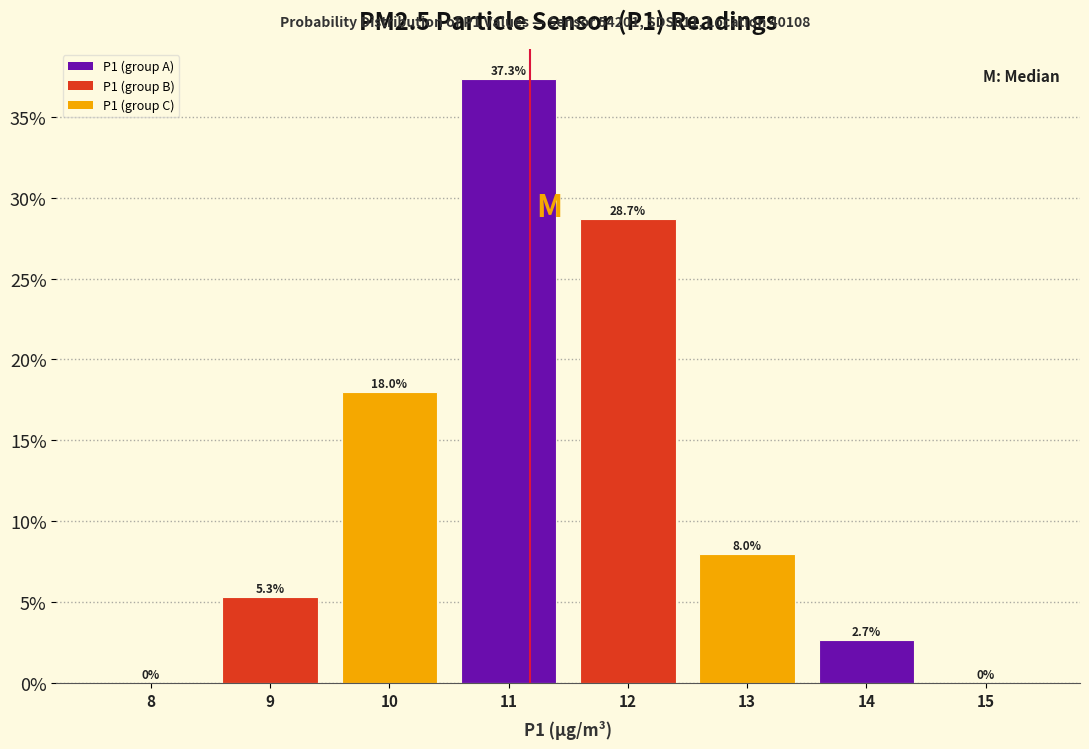

Reading left to right, transcribe this chart: for each bar, give the range it covers on the x-axis and its height.

7.5 to 8.5: 0.0
8.5 to 9.5: 5.3
9.5 to 10.5: 18.0
10.5 to 11.5: 37.3
11.5 to 12.5: 28.7
12.5 to 13.5: 8.0
13.5 to 14.5: 2.7
14.5 to 15.5: 0.0